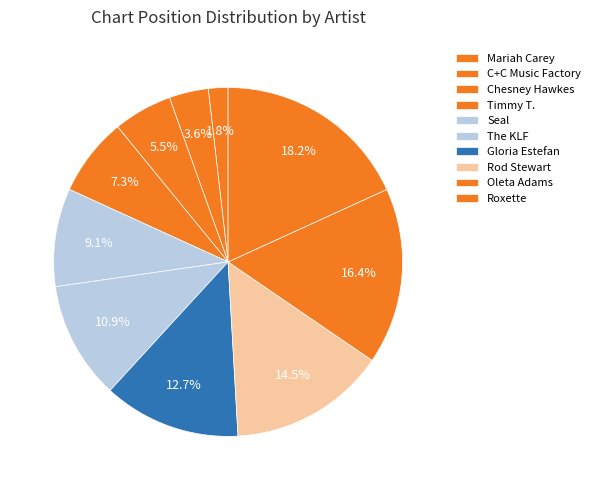

True or false: C+C Music Factory accounts for 4% of the total.

True